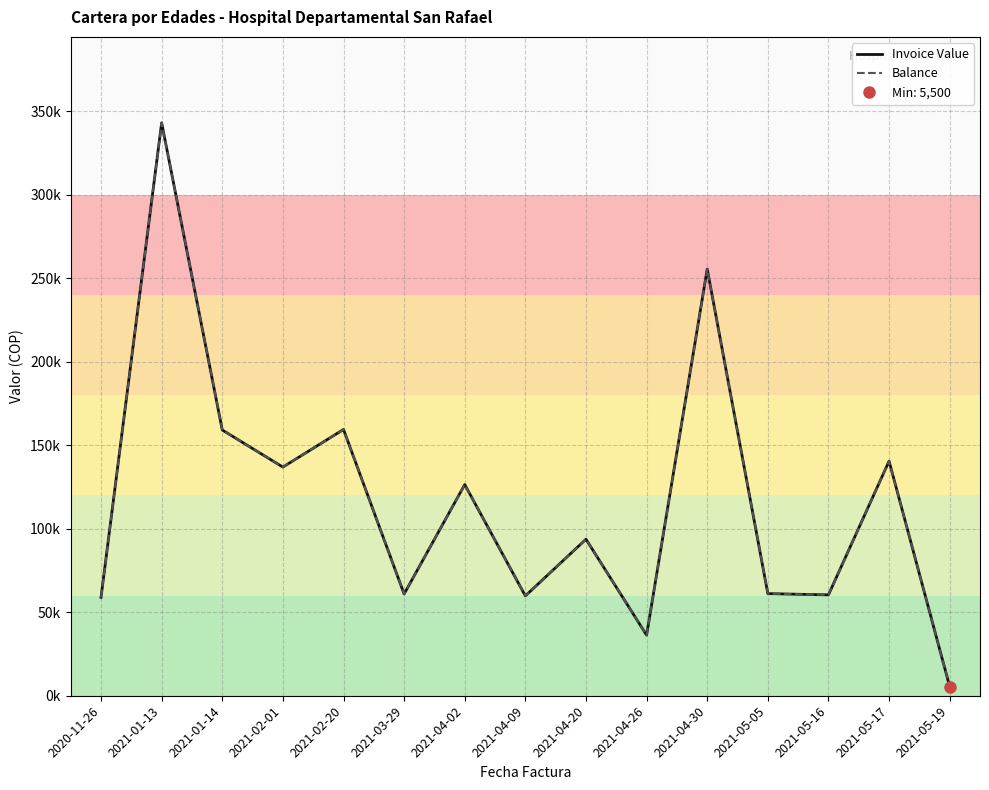

At 2021-05-05, list the series in order from smallest to largest.

Invoice Value, Balance